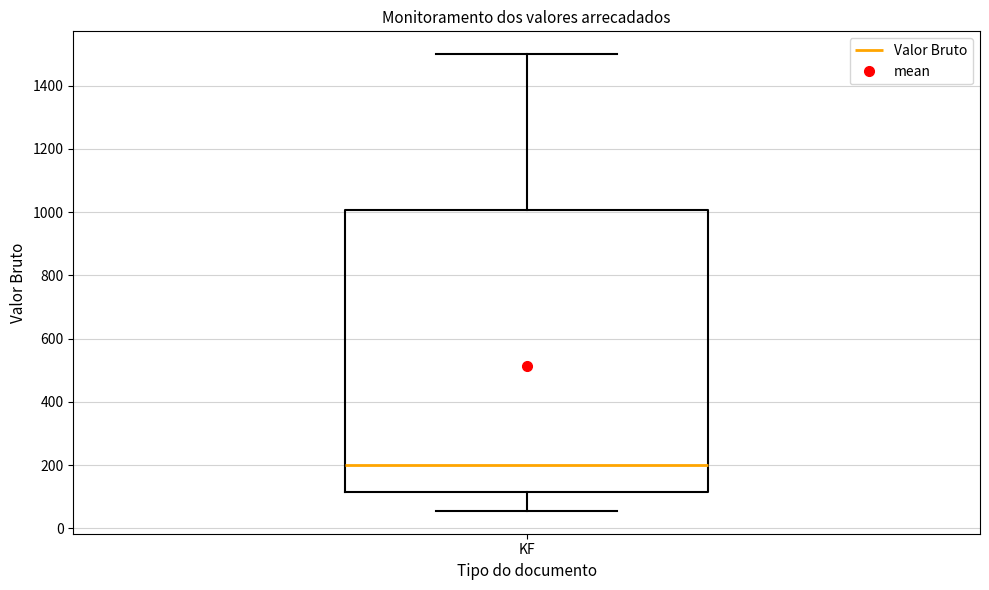

Where is the lower edge of the box for KF on the y-axis? The values are not printed on the chart, so give them approximately, as read against the axis.

120